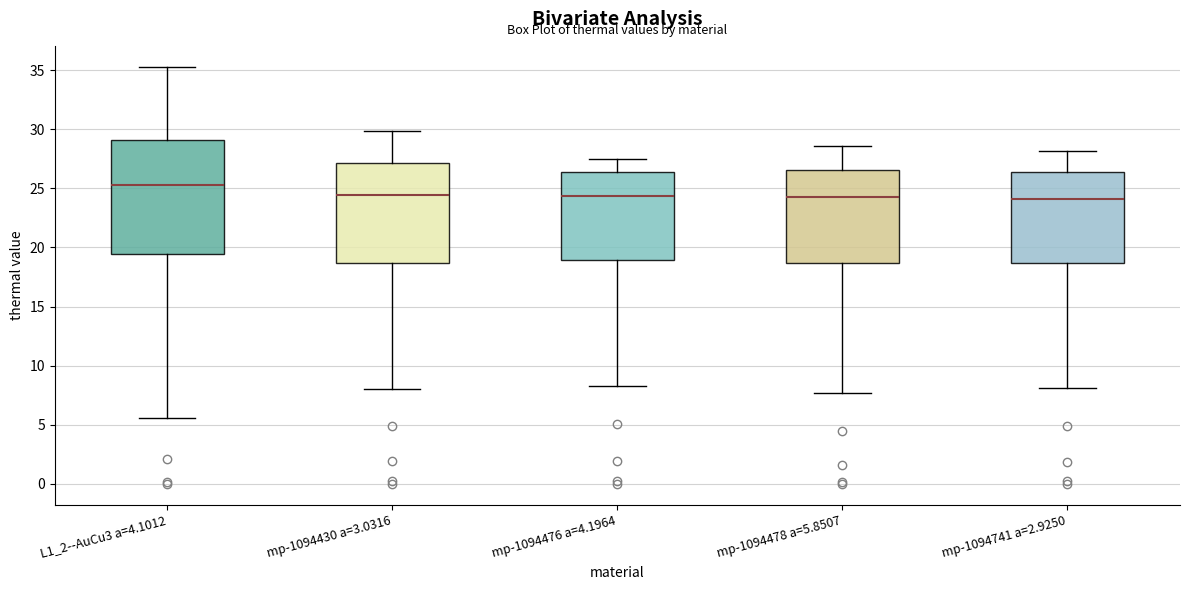

Which box has the highest median line?

L1_2--AuCu3 a=4.1012